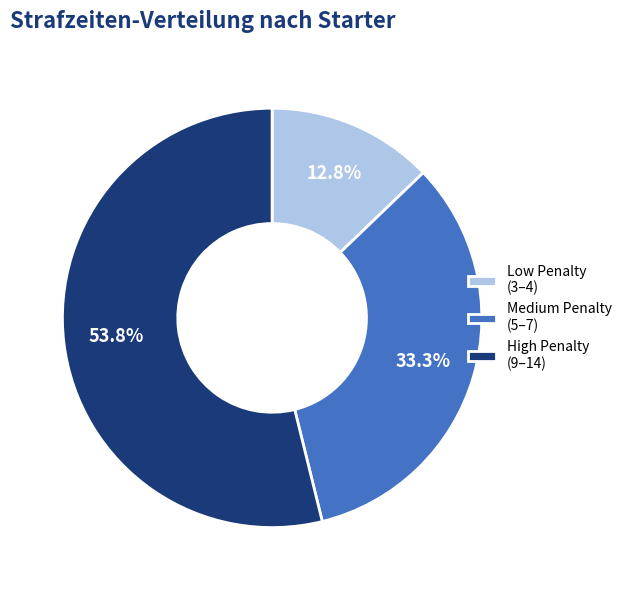

What is the smallest slice in the pie chart?

Low Penalty (3–4)